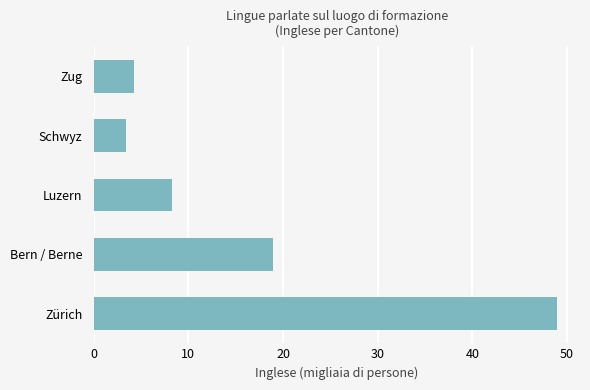

What is the minimum value shown in the chart?

3.4